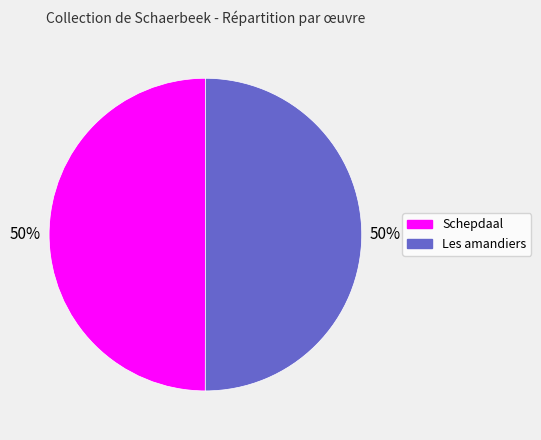

True or false: Schepdaal accounts for 50% of the total.

True